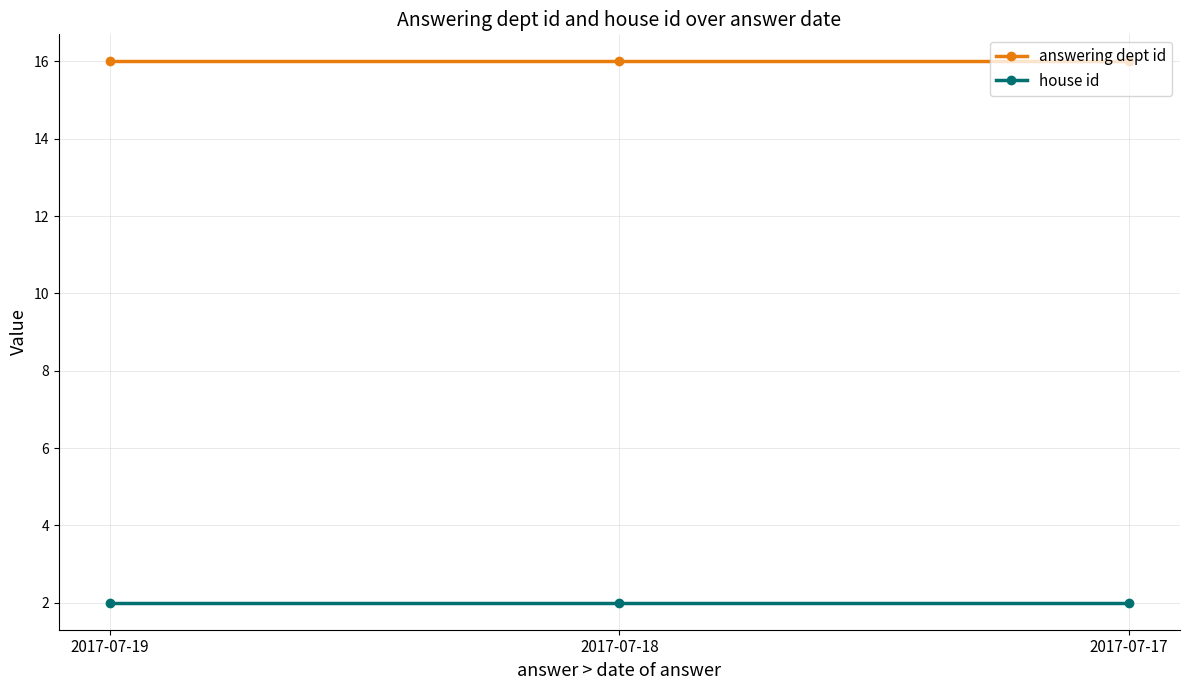

How many categories are shown in the chart?

3